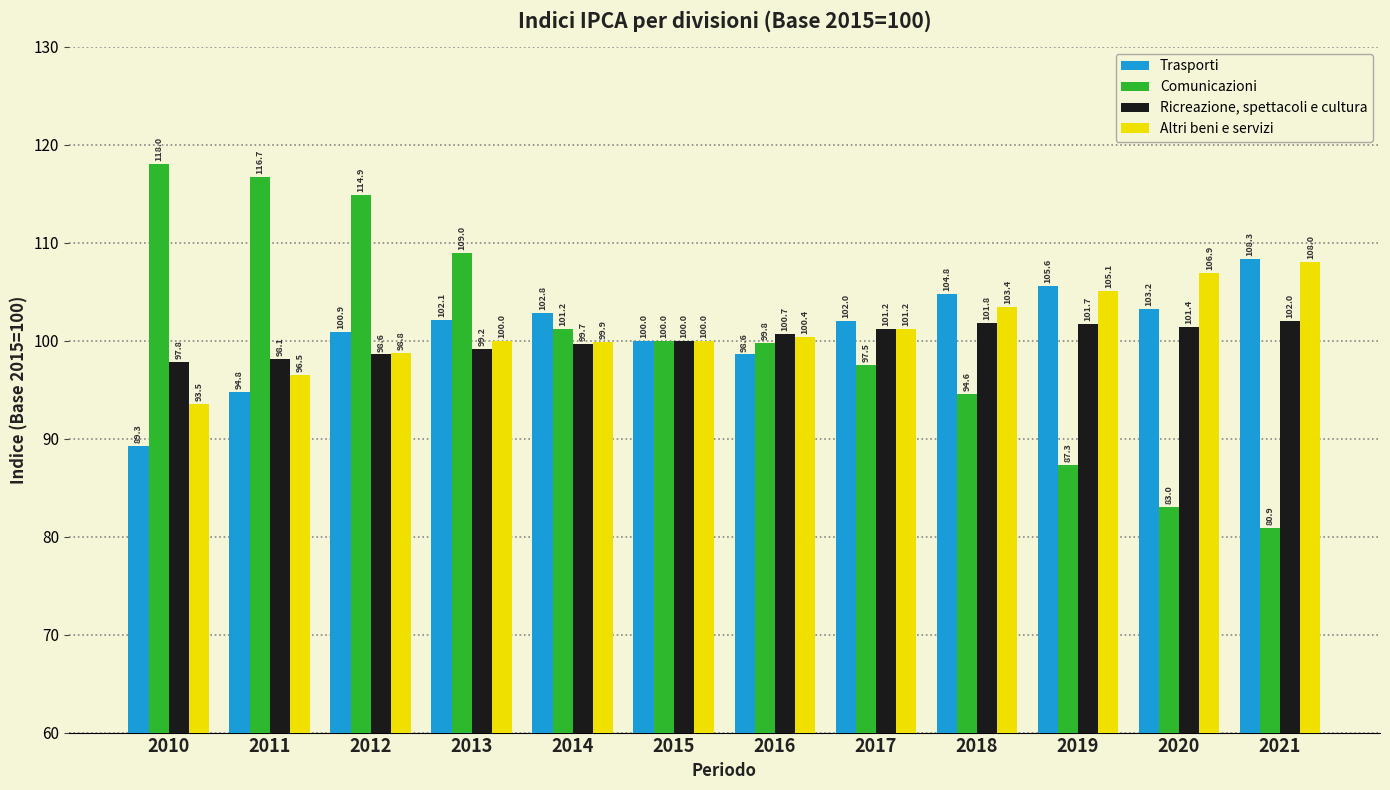

What is the total value across all series at 2011?

406.1